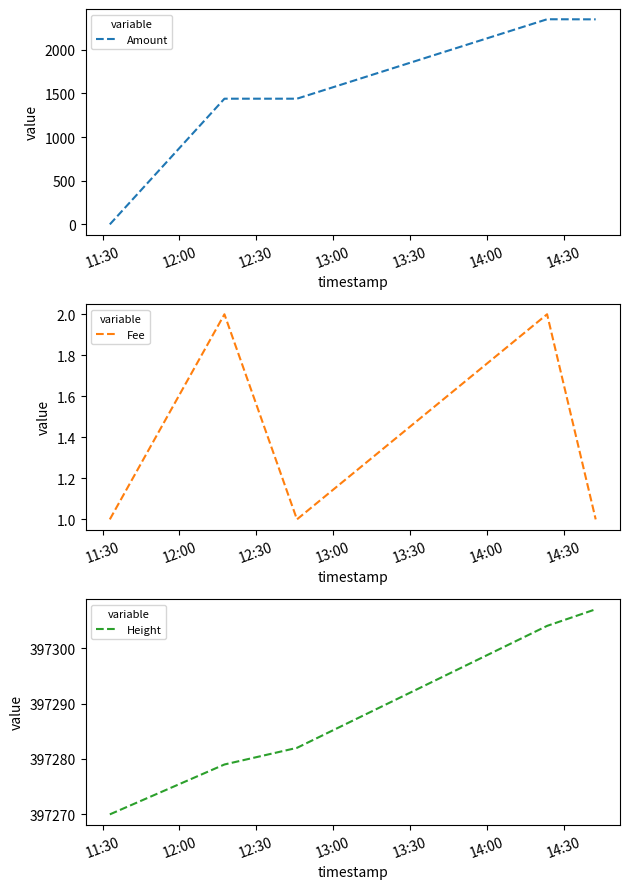

True or false: Height and Amount cross at least once.

False